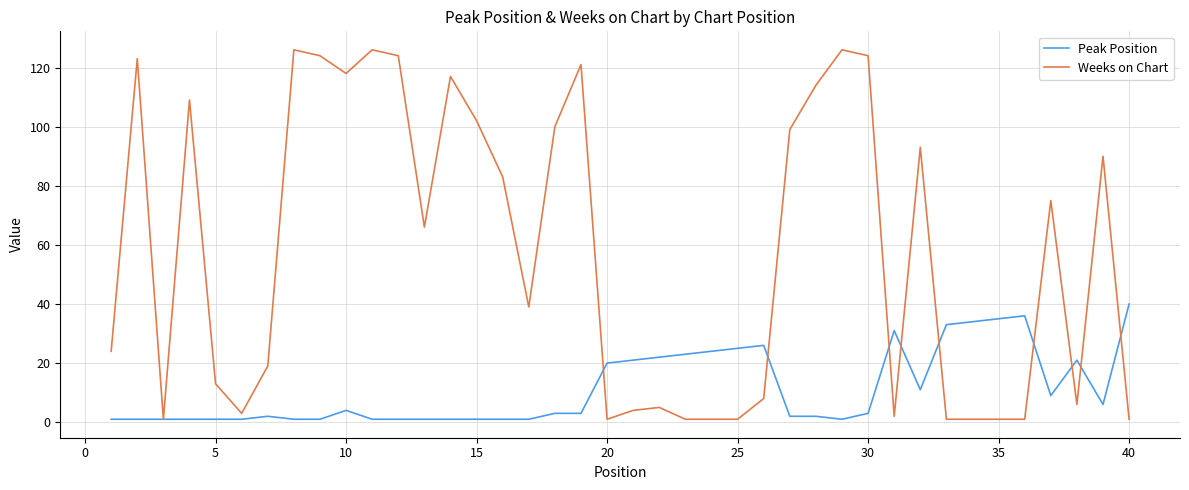

Which series has the largest total across all categories?

Weeks on Chart